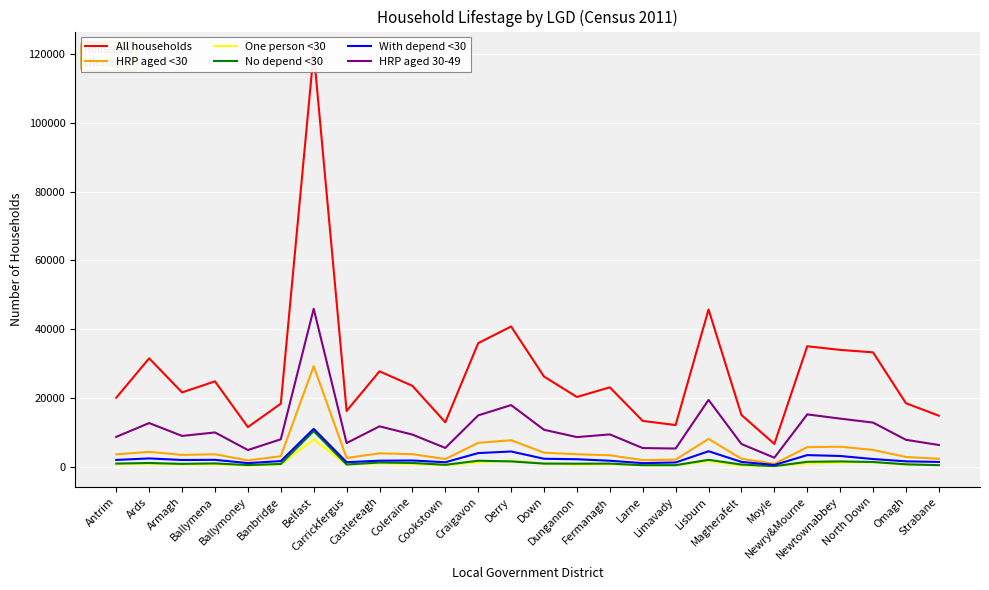

At Fermanagh, list the series in order from smallest to largest.

One person <30, No depend <30, With depend <30, HRP aged <30, HRP aged 30-49, All households